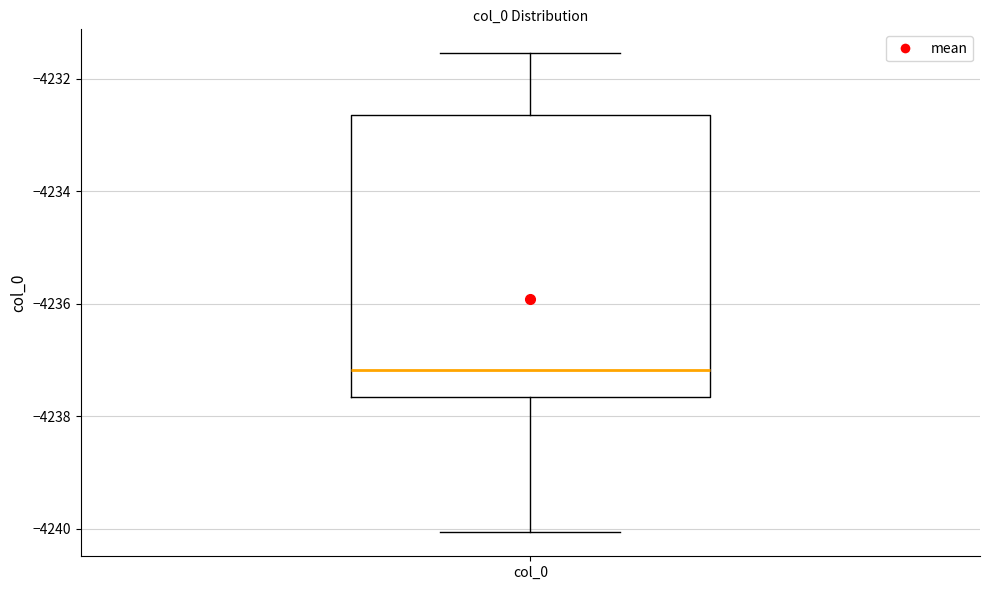

Read this box plot against the y-axis: the position of the median line, the range covered by the box, and the ends of both whiskers. The values are not printed on the chart, so give them approximately, as read against the axis.

median -4237.2, box -4237.6 to -4232.6, whiskers -4240.0 to -4231.6